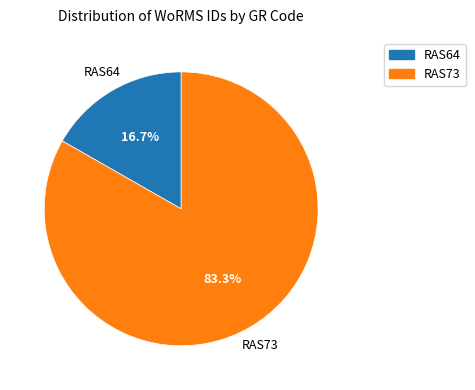

How many slices are in this pie chart?

2